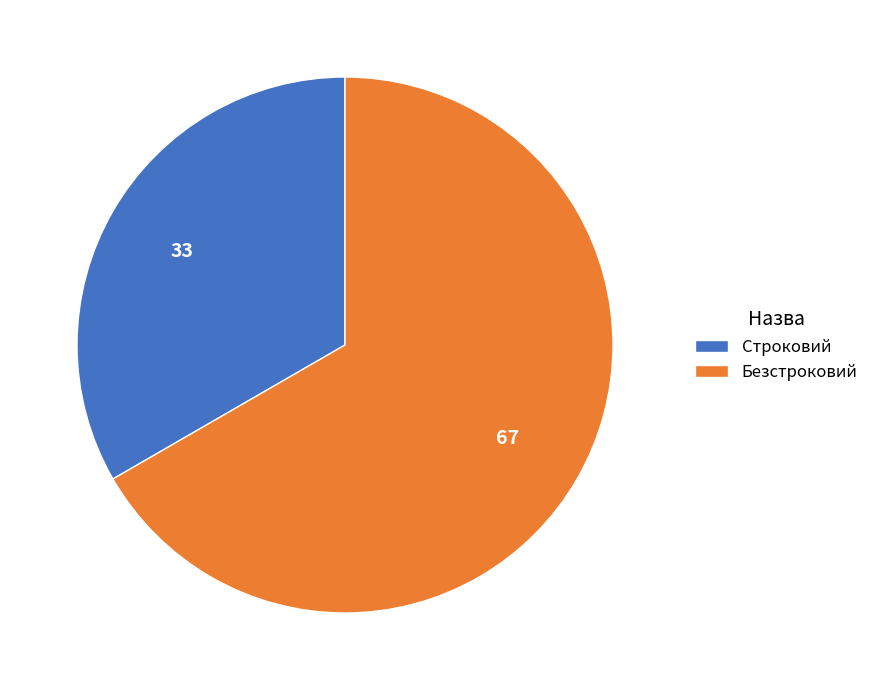

Do Строковий and Безстроковий together represent more than half of the pie?

Yes